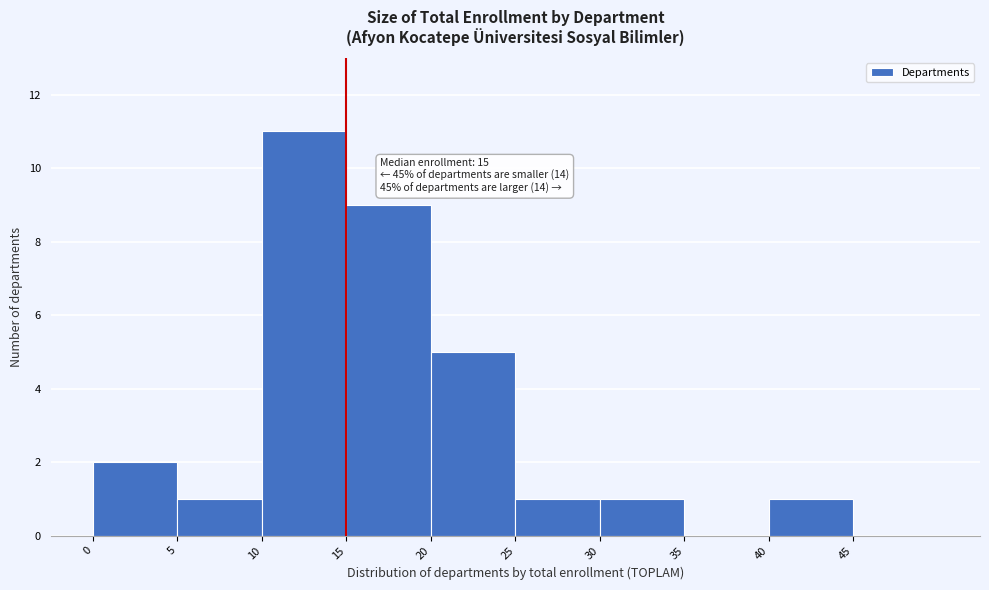

Which range on the x-axis has the tallest bar?

10 to 15